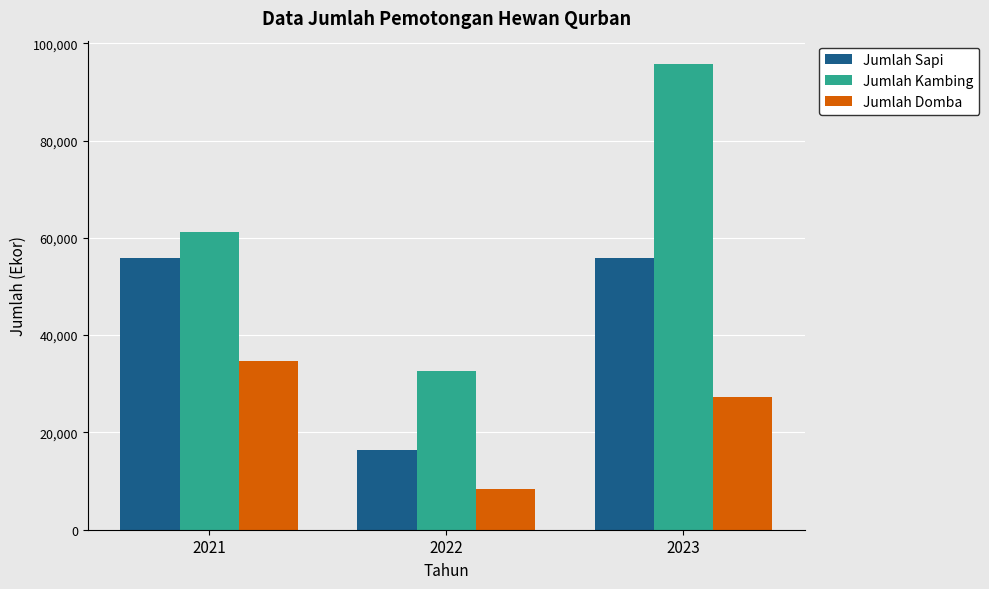

How many Jumlah Kambing values are between 32596 and 95734?

3